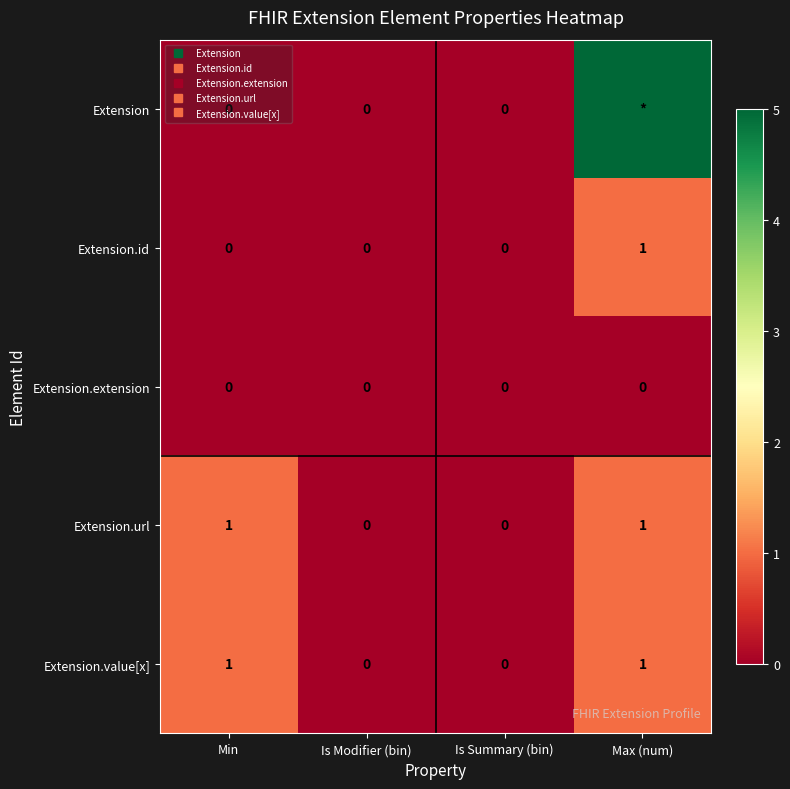

What is the total value across all series at Min?

2